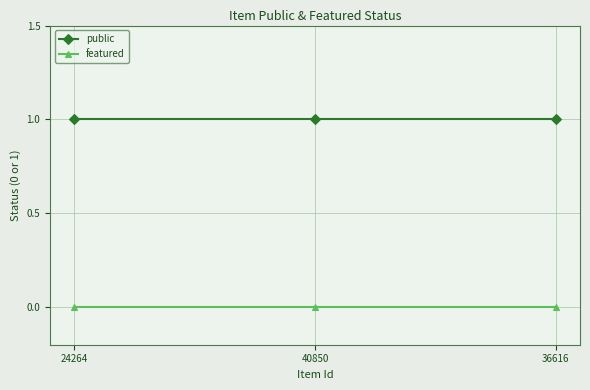

True or false: featured has a value of 0 at 40850.

True